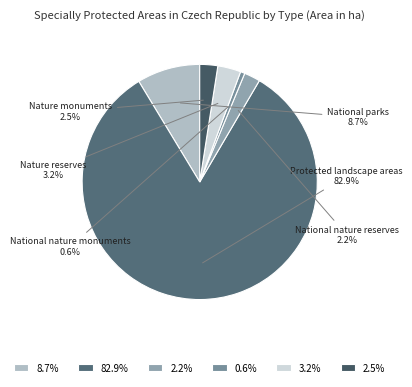

What percentage do Protected landscape areas and Nature monuments together represent?

85.3%